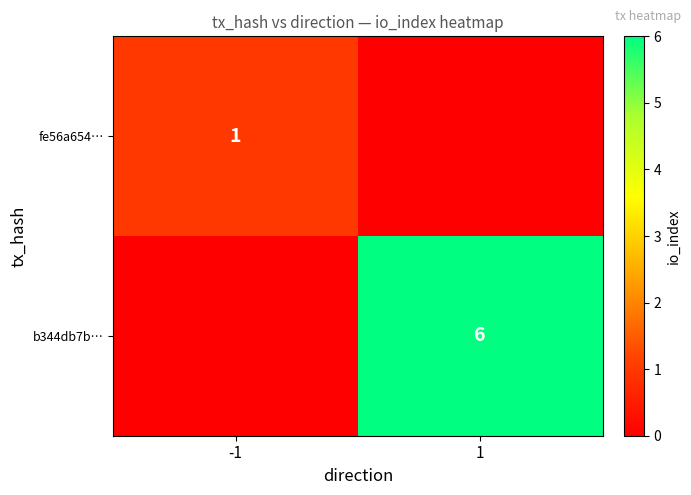

Between 1 and -1, which is larger?

-1